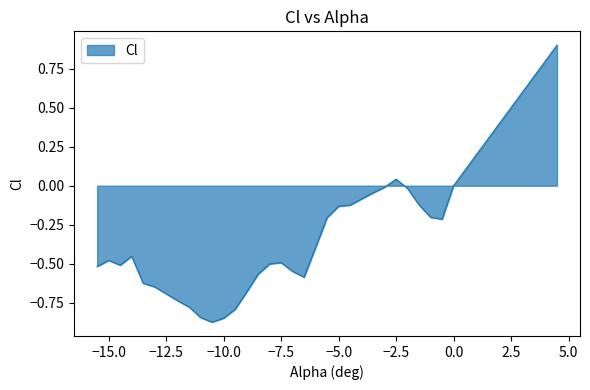

What is the greatest value displayed?

0.9